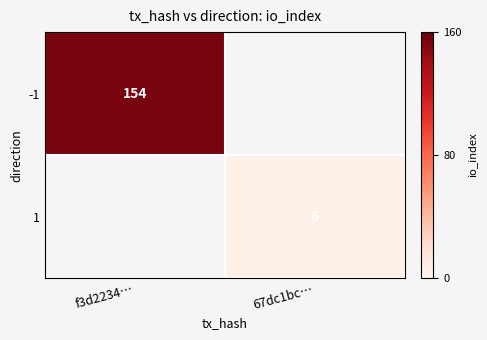

True or false: -1 has a value of 51 at f3d2234….

False